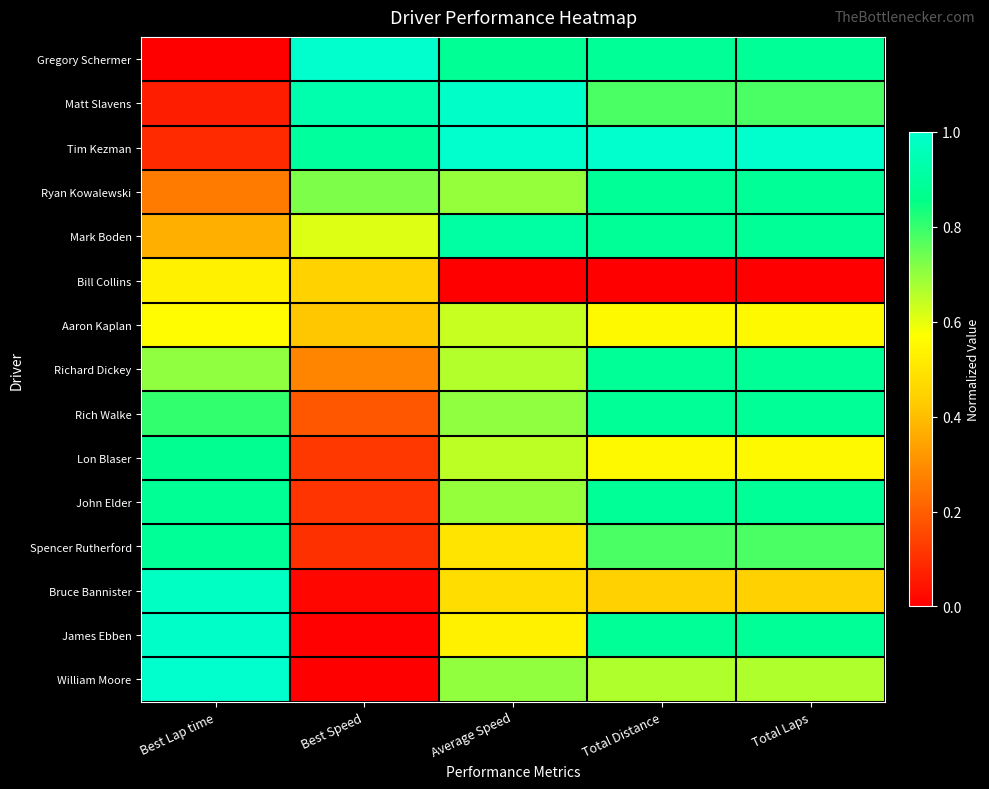

Which series has the widest spread of values?

Gregory Schermer